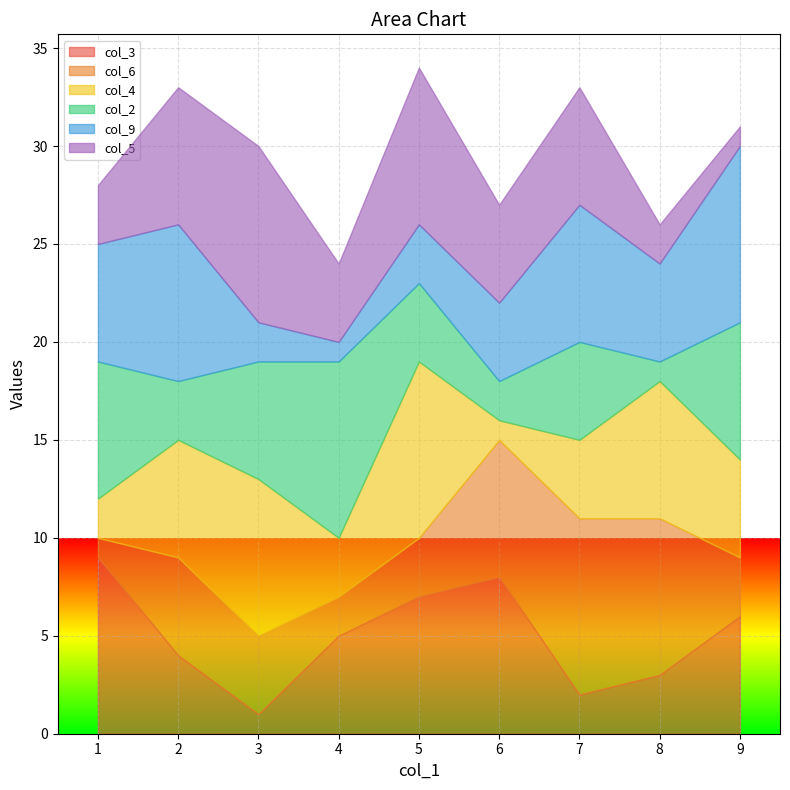

What is the minimum value shown in the chart?

1